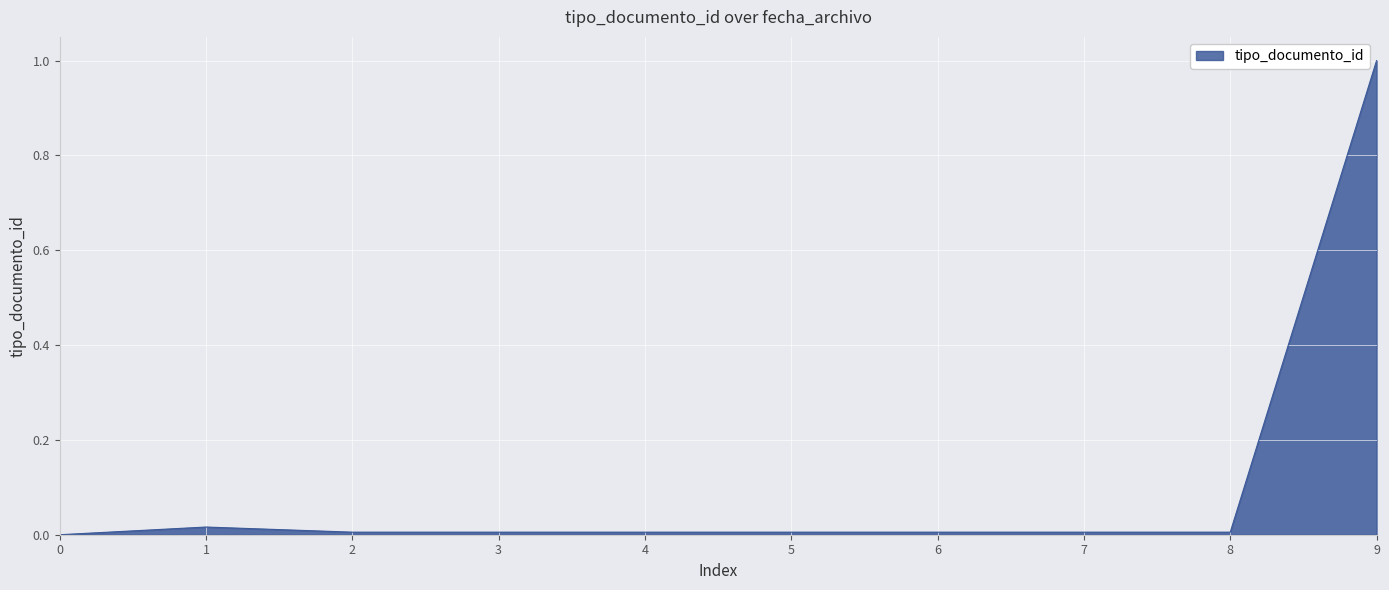

At which category does the chart reach its peak across all series?

9